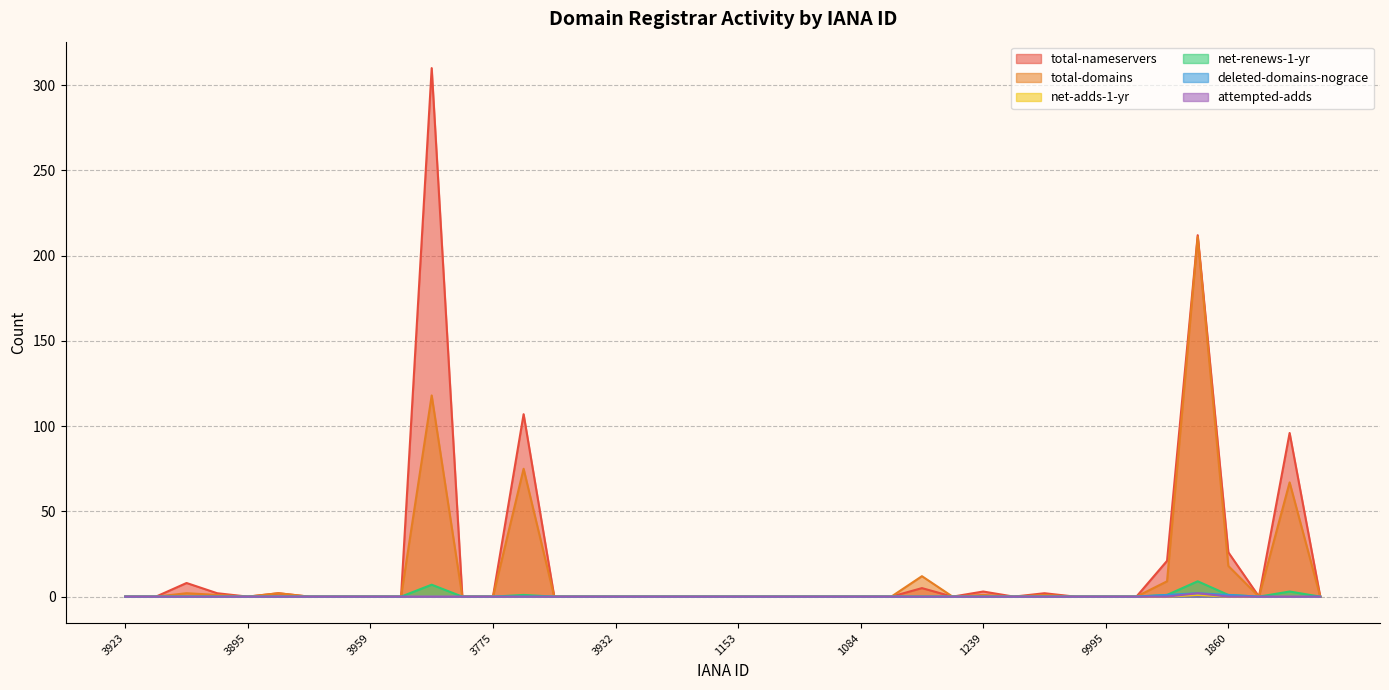

Reading left to right, list all the values displayed in this chart.

total-nameservers: 3923=0	3901=0	9998=8	1082=2	3895=0	1257=2	1734=0	3939=0	3959=0	3927=0	81=310	3776=0	3775=0	151=107	3920=0	3247=0	3932=0	3897=0	3884=0	3899=0	1153=0	1625=0	1110=0	1149=0	1084=0	1250=0	1001=5	1132=0	1239=3	1526=0	818=2	1489=0	9995=0	1593=0	839=21	48=212	1860=26	3906=0	1387=96	3958=0
total-domains: 3923=0	3901=0	9998=2	1082=1	3895=0	1257=2	1734=0	3939=0	3959=0	3927=0	81=118	3776=0	3775=0	151=75	3920=0	3247=0	3932=0	3897=0	3884=0	3899=0	1153=0	1625=0	1110=0	1149=0	1084=0	1250=0	1001=12	1132=0	1239=1	1526=0	818=1	1489=0	9995=0	1593=0	839=9	48=211	1860=18	3906=0	1387=67	3958=0
net-adds-1-yr: 3923=0	3901=0	9998=0	1082=0	3895=0	1257=0	1734=0	3939=0	3959=0	3927=0	81=0	3776=0	3775=0	151=0	3920=0	3247=0	3932=0	3897=0	3884=0	3899=0	1153=0	1625=0	1110=0	1149=0	1084=0	1250=0	1001=0	1132=0	1239=0	1526=0	818=0	1489=0	9995=0	1593=0	839=0	48=1	1860=0	3906=0	1387=0	3958=0
net-renews-1-yr: 3923=0	3901=0	9998=0	1082=0	3895=0	1257=0	1734=0	3939=0	3959=0	3927=0	81=7	3776=0	3775=0	151=1	3920=0	3247=0	3932=0	3897=0	3884=0	3899=0	1153=0	1625=0	1110=0	1149=0	1084=0	1250=0	1001=0	1132=0	1239=0	1526=0	818=0	1489=0	9995=0	1593=0	839=1	48=9	1860=1	3906=0	1387=3	3958=0
deleted-domains-nograce: 3923=0	3901=0	9998=0	1082=0	3895=0	1257=0	1734=0	3939=0	3959=0	3927=0	81=0	3776=0	3775=0	151=0	3920=0	3247=0	3932=0	3897=0	3884=0	3899=0	1153=0	1625=0	1110=0	1149=0	1084=0	1250=0	1001=0	1132=0	1239=0	1526=0	818=0	1489=0	9995=0	1593=0	839=1	48=2	1860=1	3906=0	1387=0	3958=0
attempted-adds: 3923=0	3901=0	9998=0	1082=0	3895=0	1257=0	1734=0	3939=0	3959=0	3927=0	81=0	3776=0	3775=0	151=0	3920=0	3247=0	3932=0	3897=0	3884=0	3899=0	1153=0	1625=0	1110=0	1149=0	1084=0	1250=0	1001=0	1132=0	1239=0	1526=0	818=0	1489=0	9995=0	1593=0	839=0	48=2	1860=0	3906=0	1387=0	3958=0